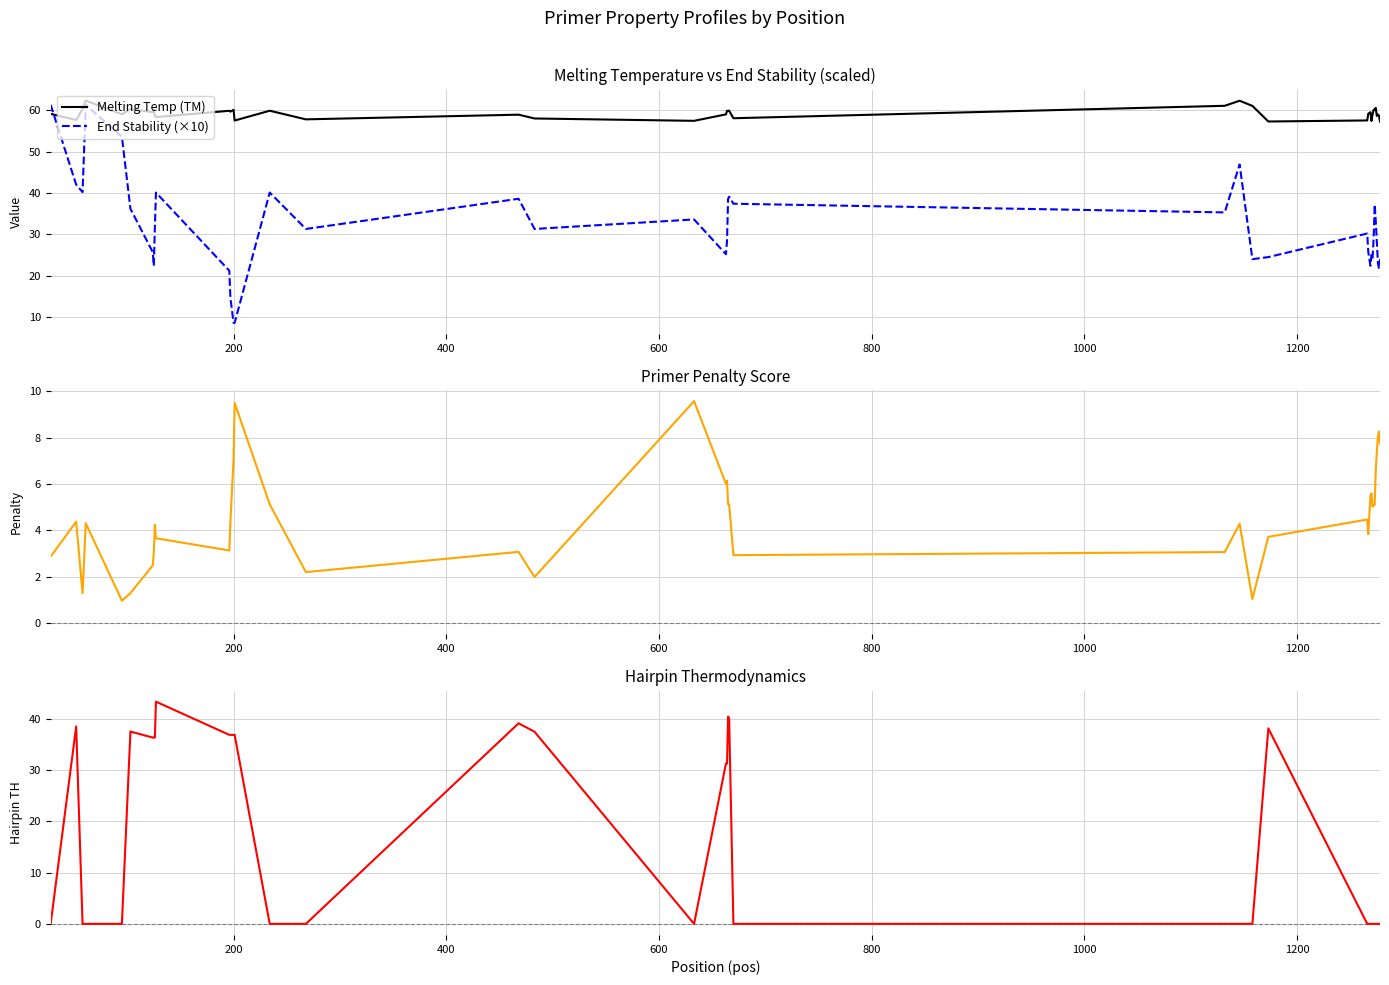

True or false: Melting Temp (TM) and End Stability (×10) cross at least once.

True